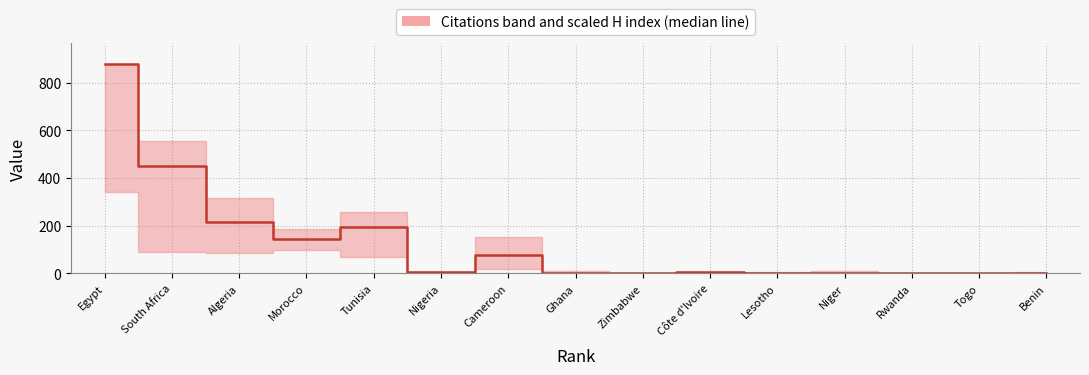

What is the value of the 2nd point from the left?

448.5